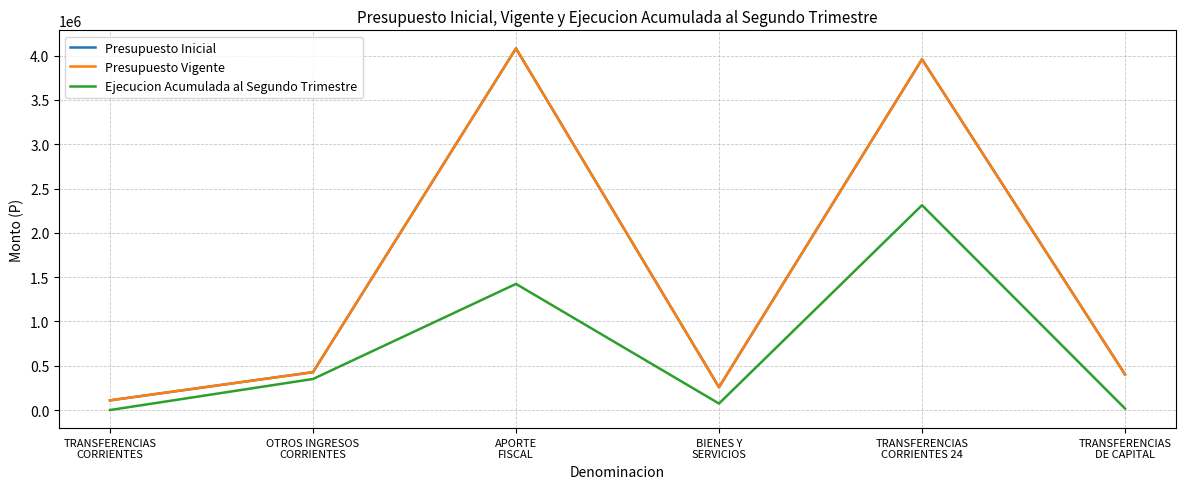

Where is Ejecucion Acumulada al Segundo Trimestre nearest to the value 1155907?

APORTE
FISCAL